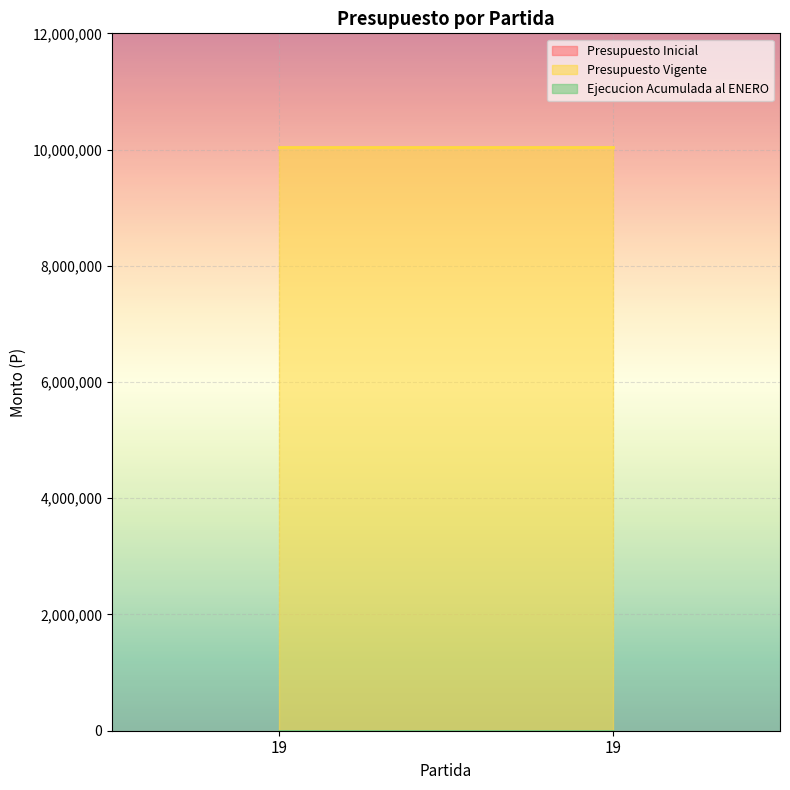

True or false: Presupuesto Vigente has a value of 10042996 at 19.

True